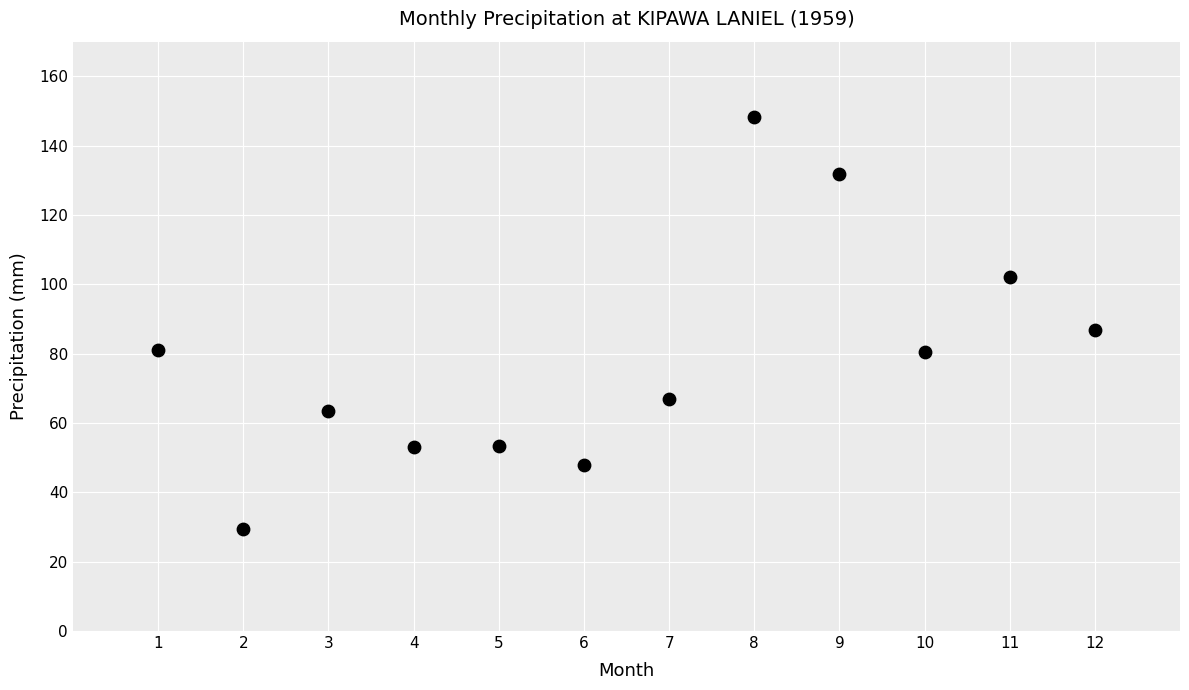

What is the average X value?

6.5